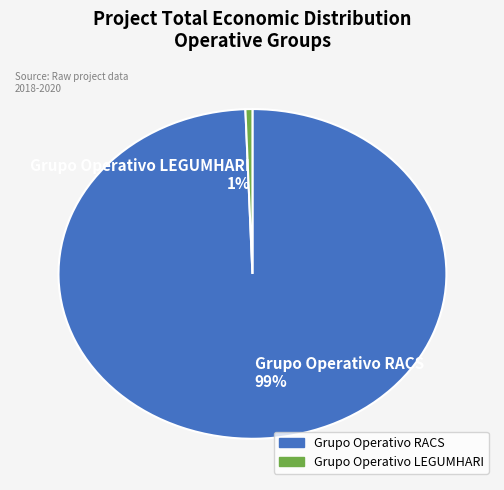

Which slice represents more than half of the pie?

Grupo Operativo RACS